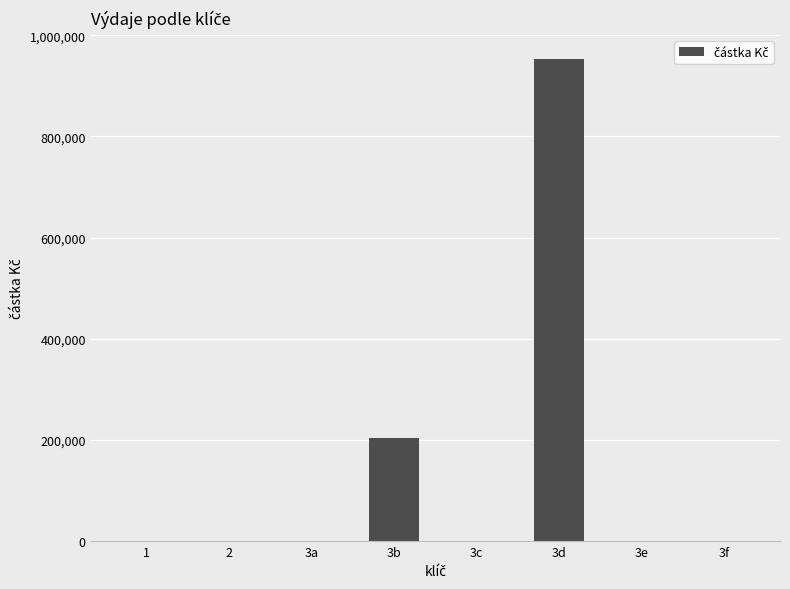

Reading left to right, extract all data points from this chart.

0	0	0	204171	0	952784	0	0